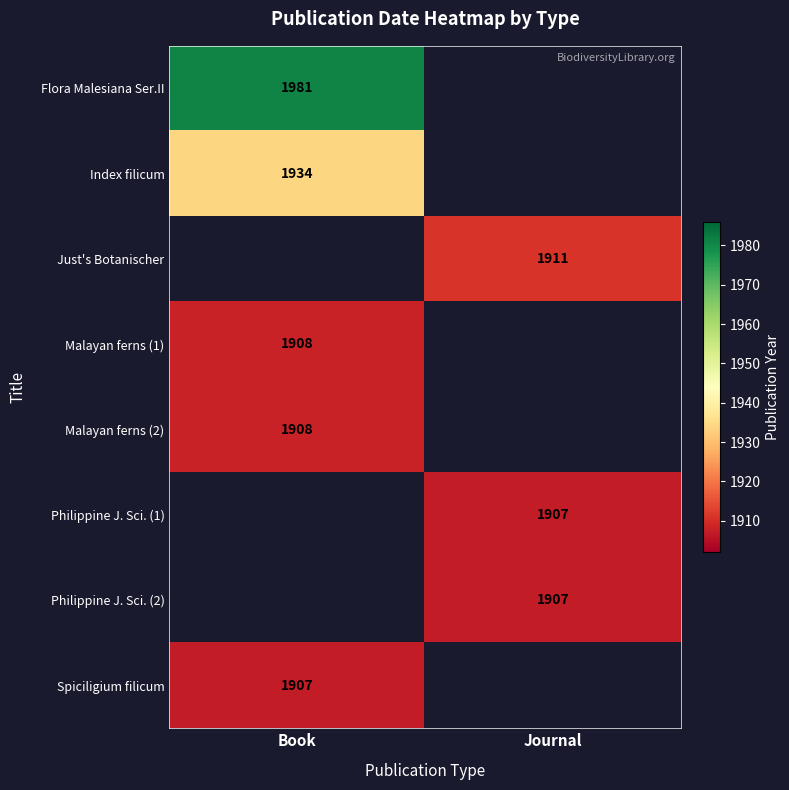

The Flora Malesiana Ser.II series shows 1981 at Book. True or false?

True